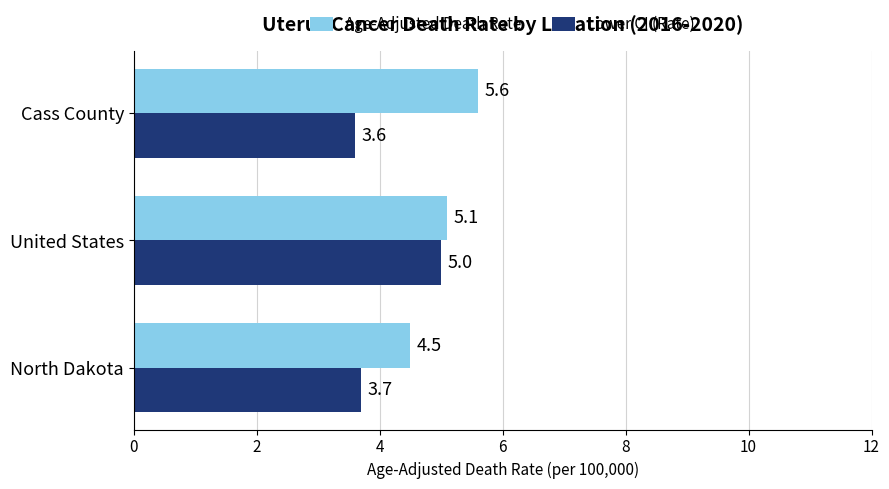

At United States, list the series in order from largest to smallest.

Age-Adjusted Death Rate, Lower CI (Rate)